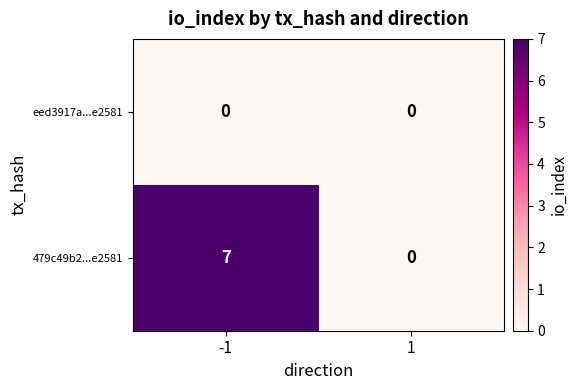

Reading left to right, what are all the values shown in this chart?

eed3917a...e2581: -1=0	1=0
479c49b2...e2581: -1=7	1=0